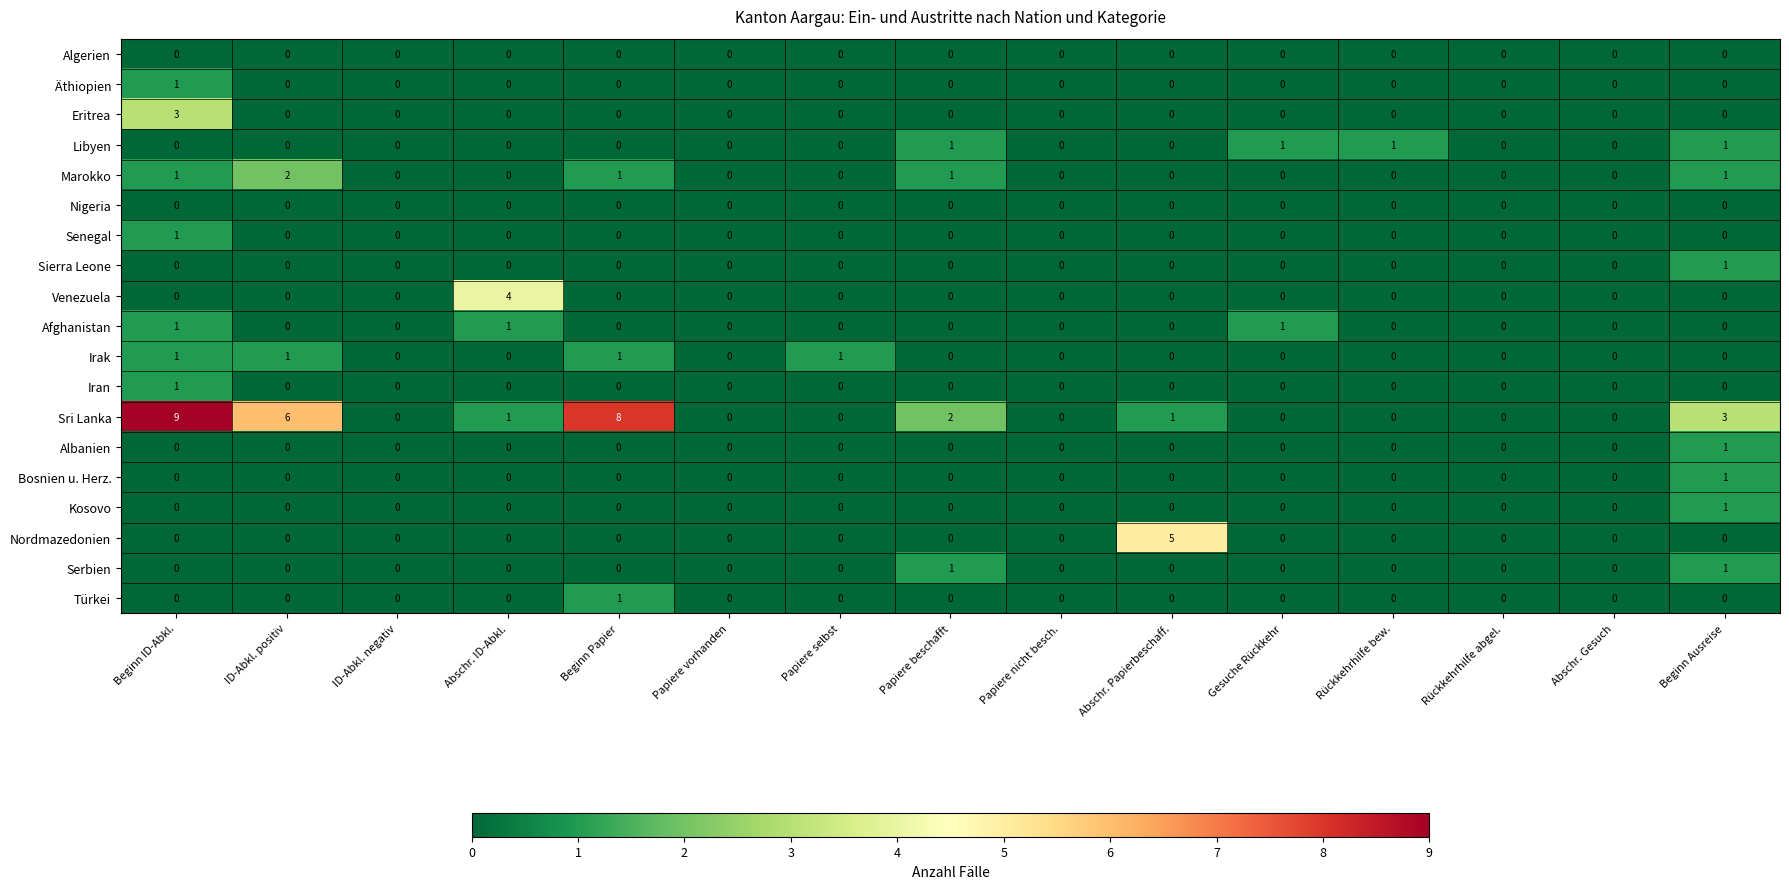

Count the Sierra Leone values in the range 0 to 1.

15